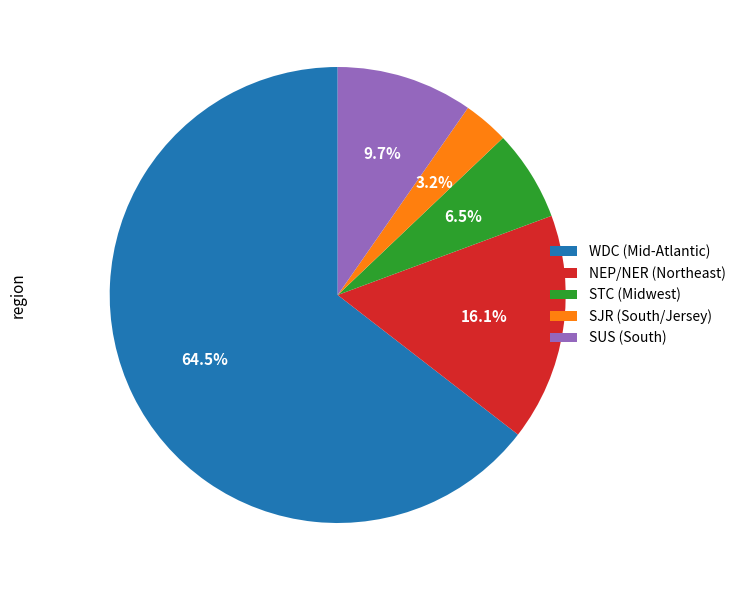

Which slice is the smallest?

SJR (South/Jersey)